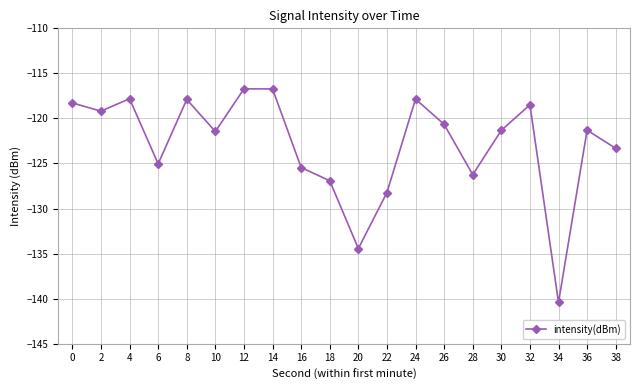

At which category does the data reach its first local valley?

2